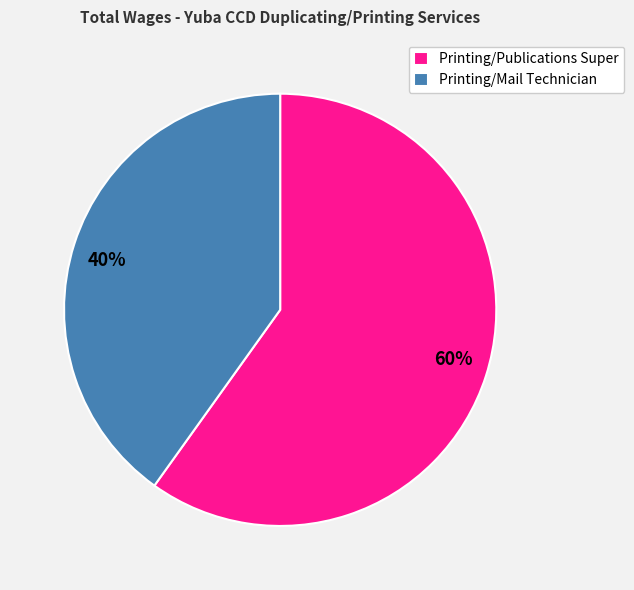

To the nearest percent, what is the average slice percentage?

50%